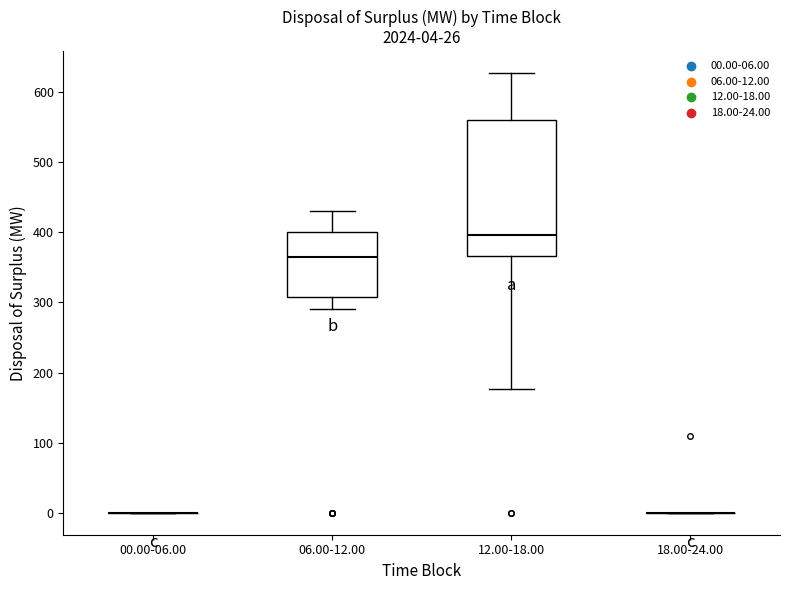

Comparing the boxes themselves (not the whiskers), which one is the tallest?

12.00-18.00